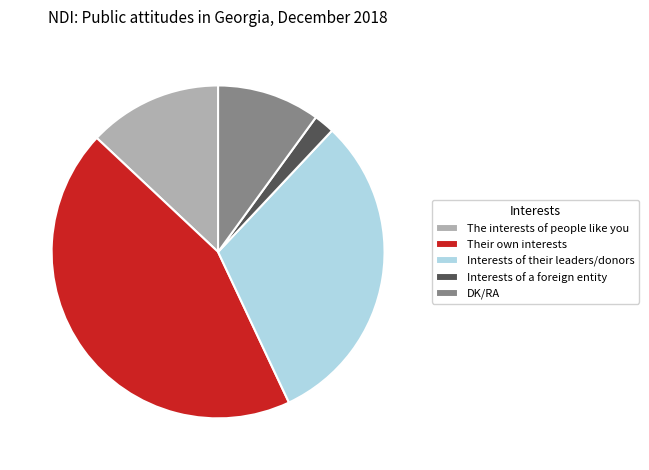

Is there a majority slice in this chart?

No